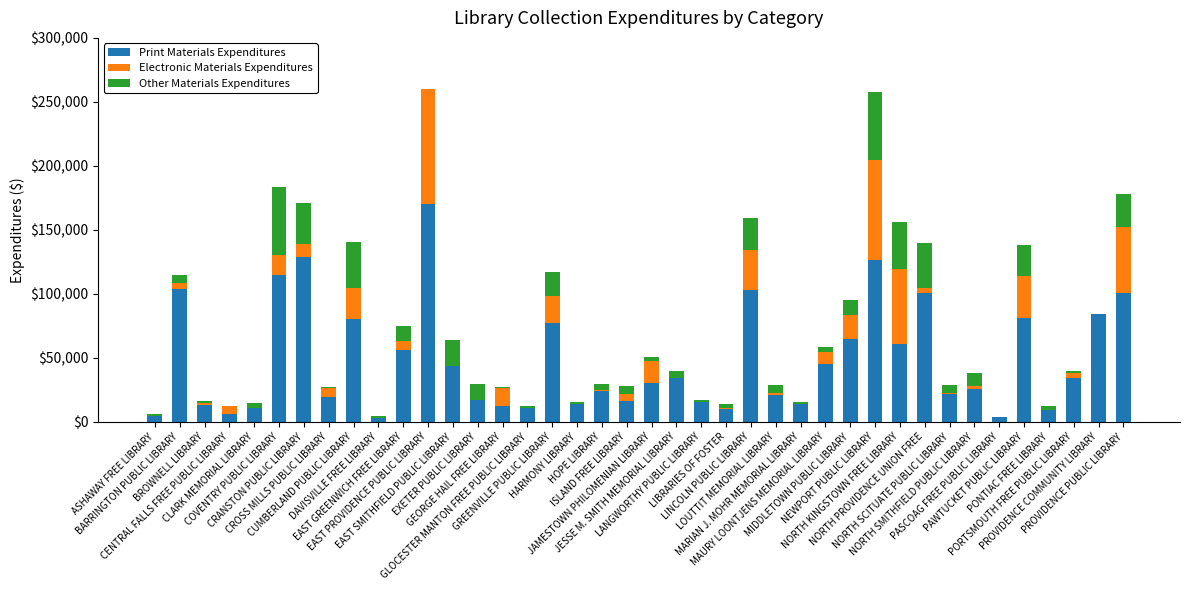

What is the highest value of the Print Materials Expenditures series?

170000